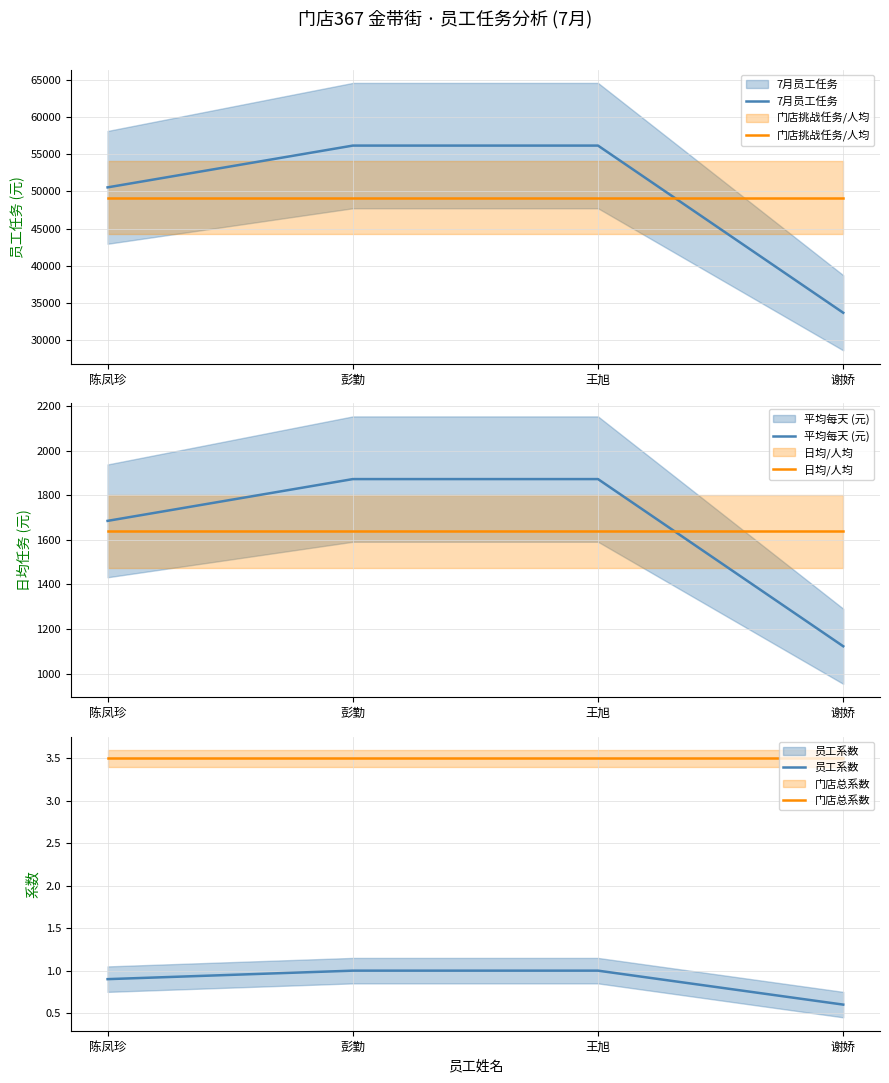

What is the label of the 2nd point from the left?

彭勤